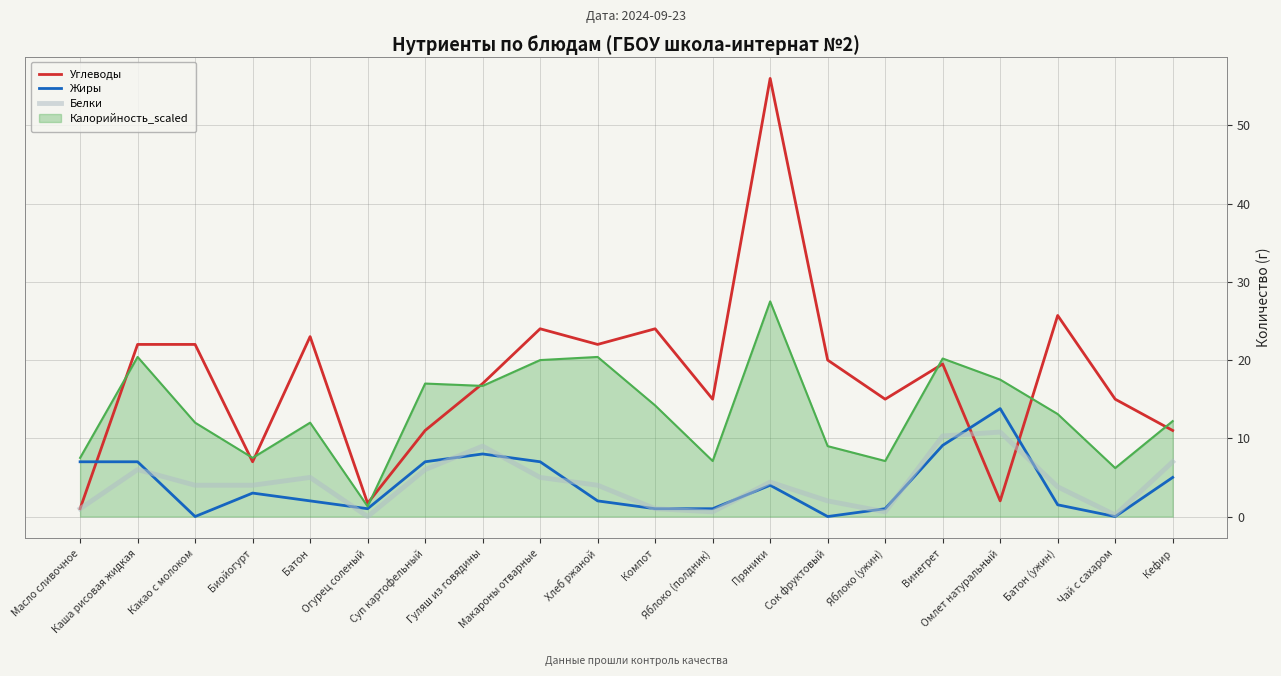

What position from the left is Суп картофельный?

7